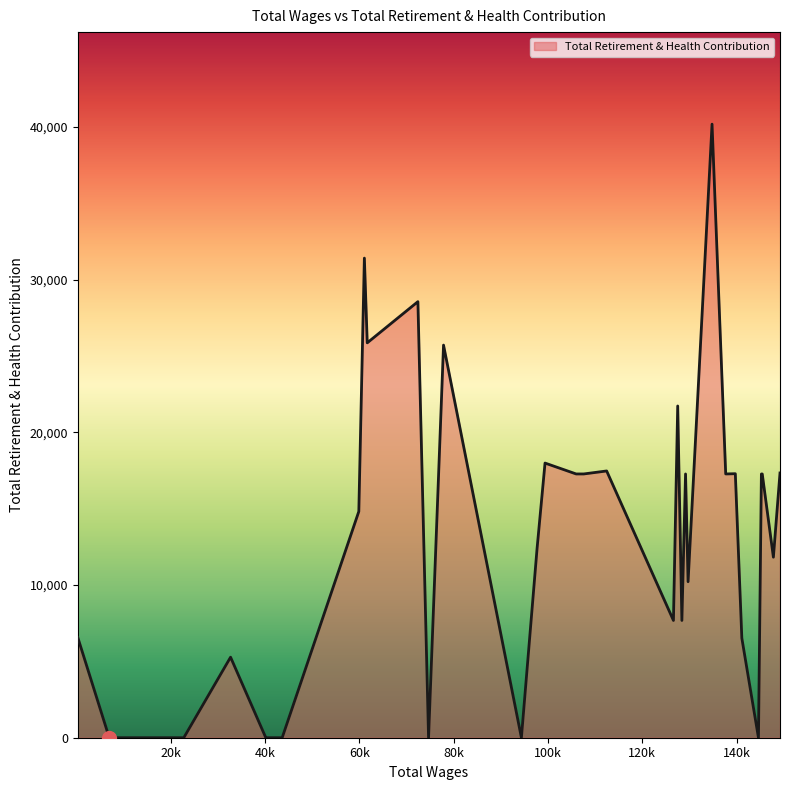

What is the difference between the maximum and minimum values?

40187